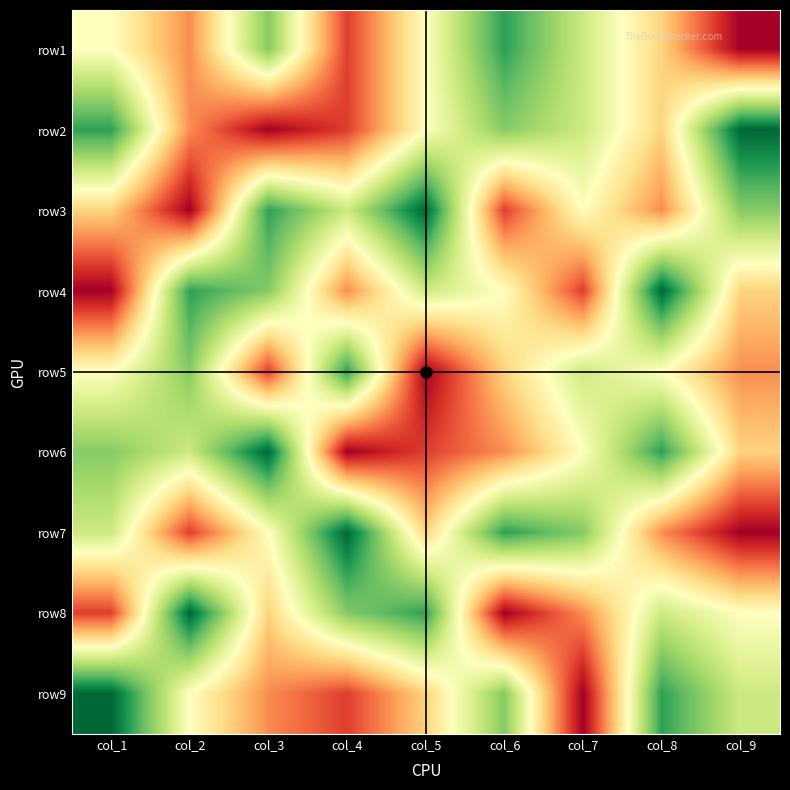

Which series has the widest spread of values?

row2